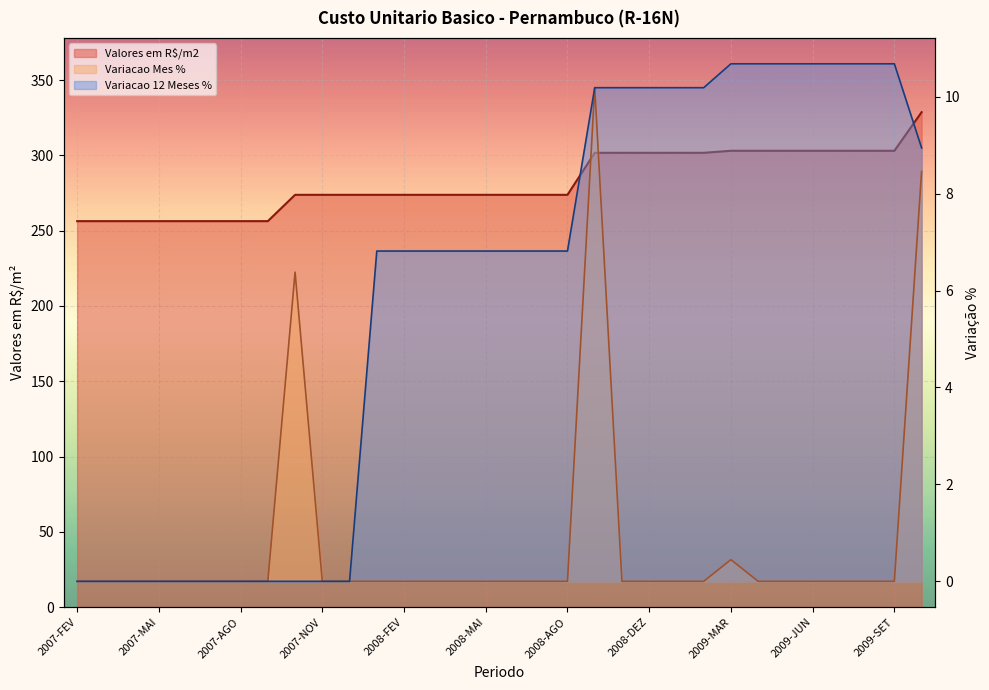

List the series in order of their peak value, lowest first.

Variacao Mes %, Variacao 12 Meses %, Valores em R$/m2